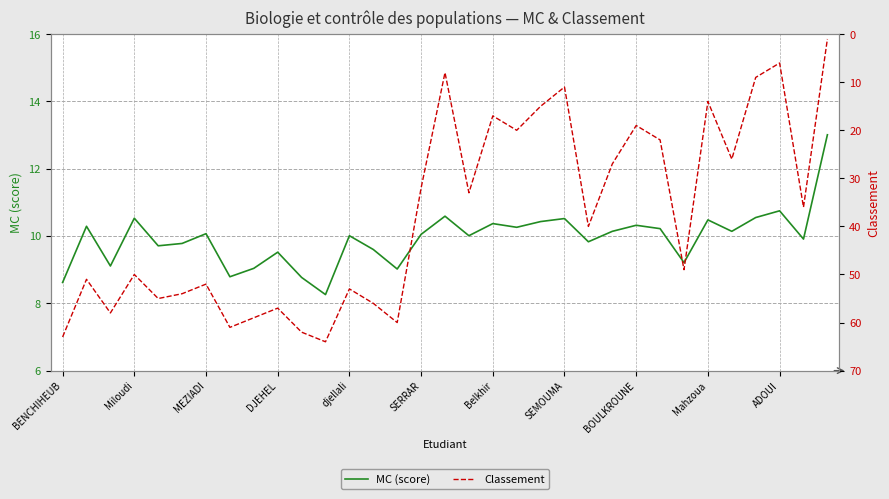

What is the value of the Classement point at the 31st from the left?

6.0